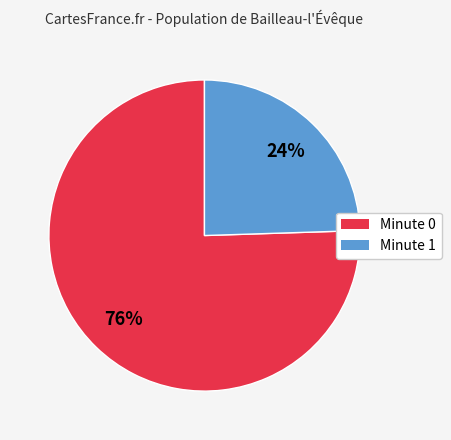

To the nearest percent, what percentage of the pie is Minute 0?

76%